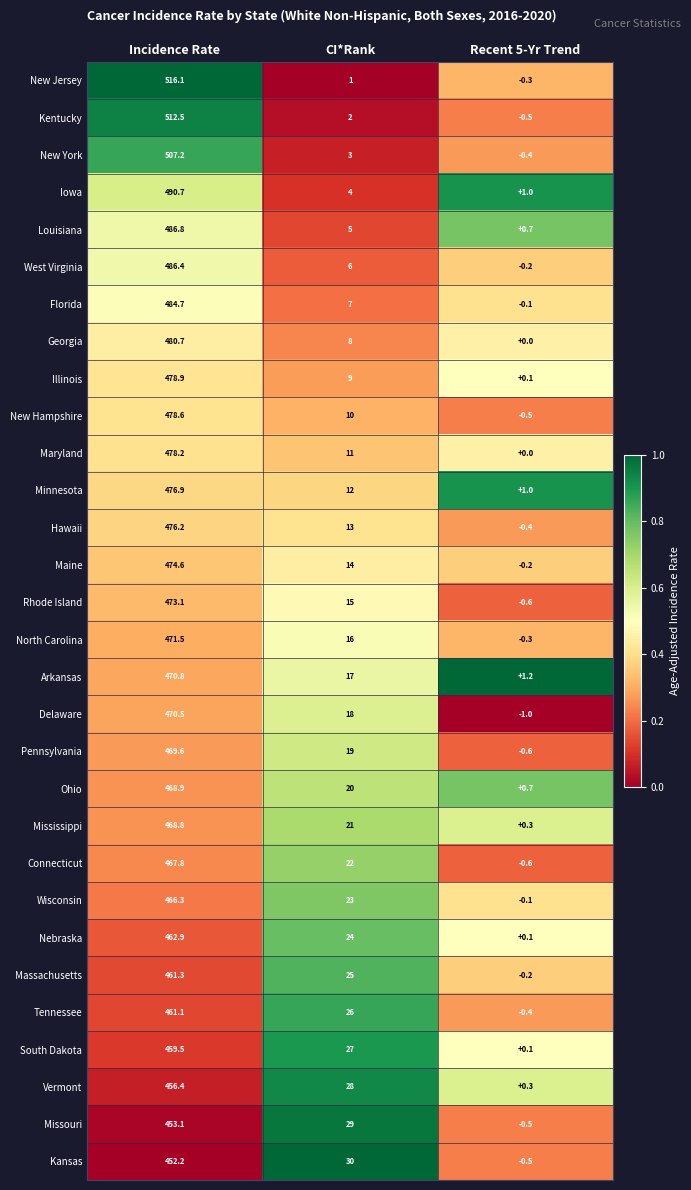

What is the minimum value shown in the chart?

-1.0